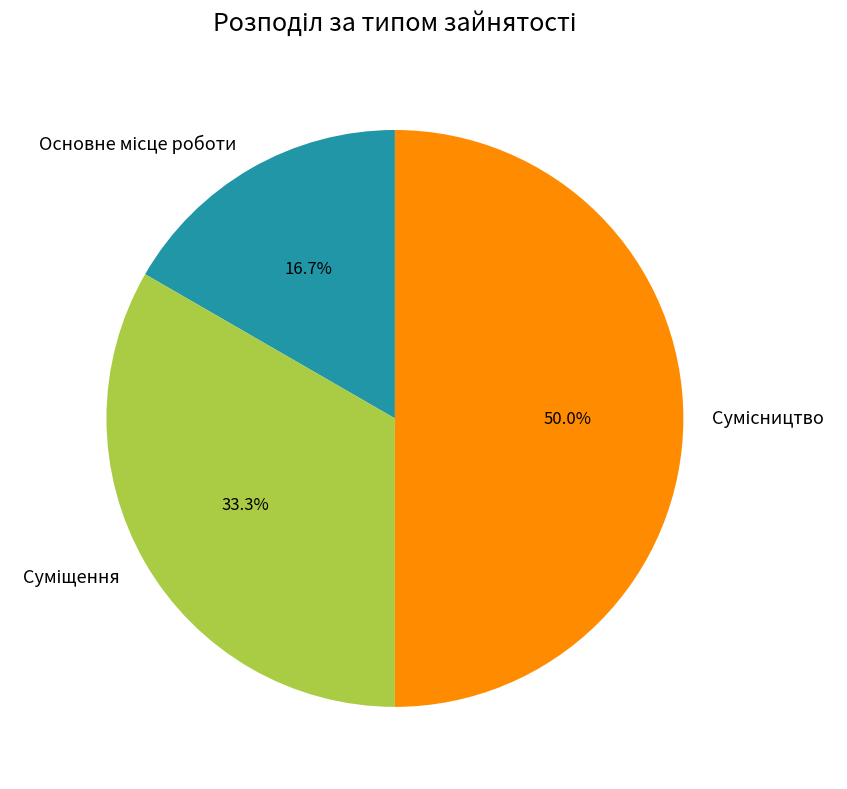

How many segments does this pie chart have?

3